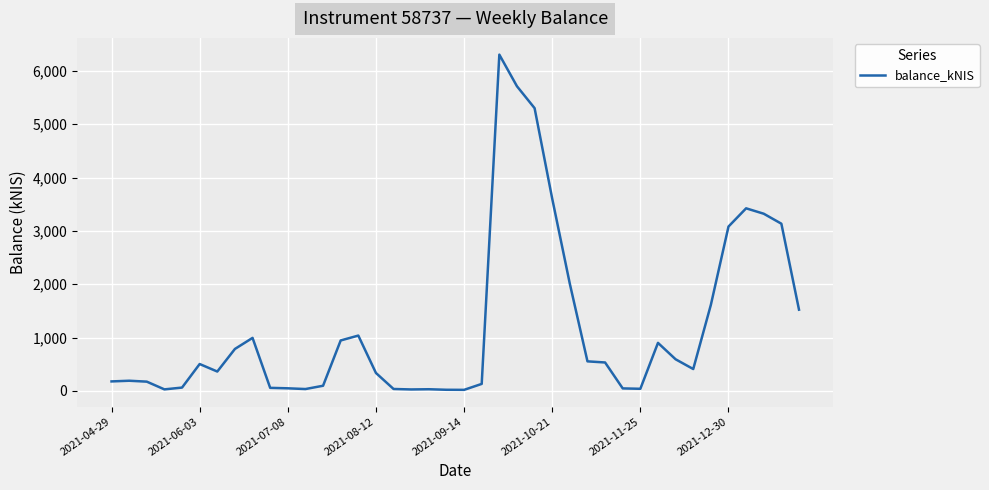

What is the greatest value displayed?

6304.1